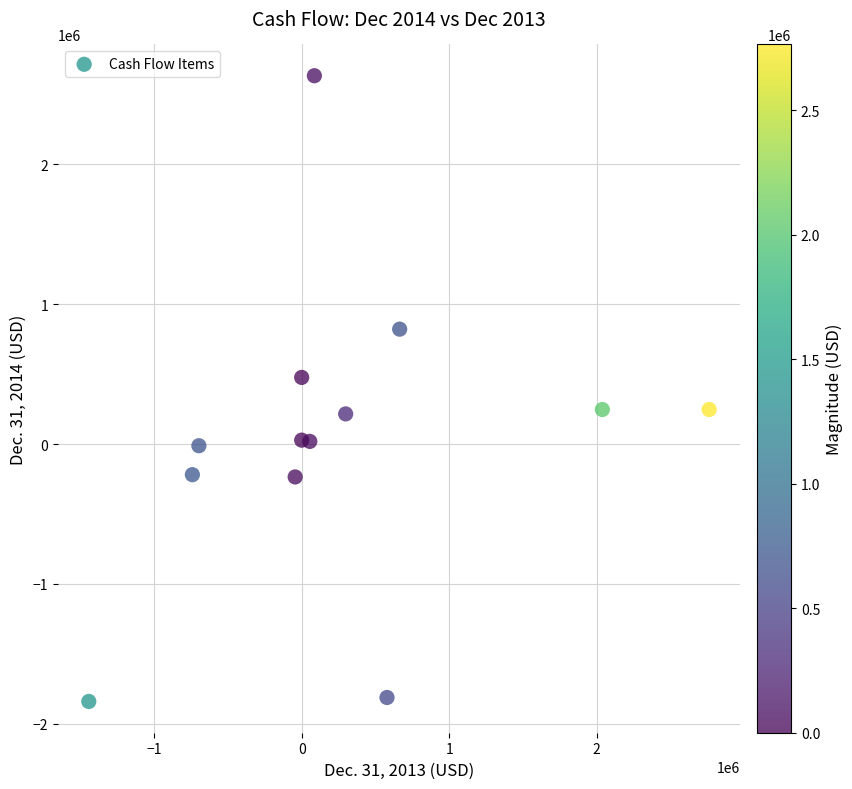

What is the range of X values (max minus min)?

4207322